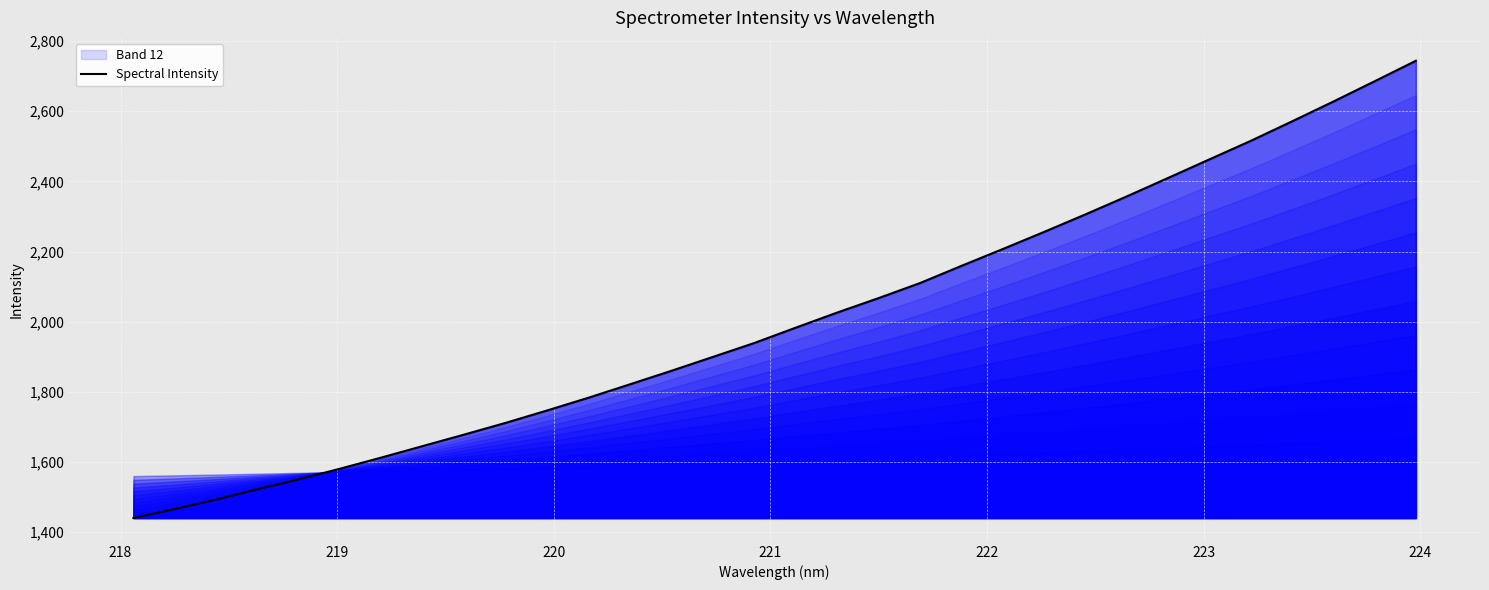

What is the maximum value shown in the chart?

2743.8